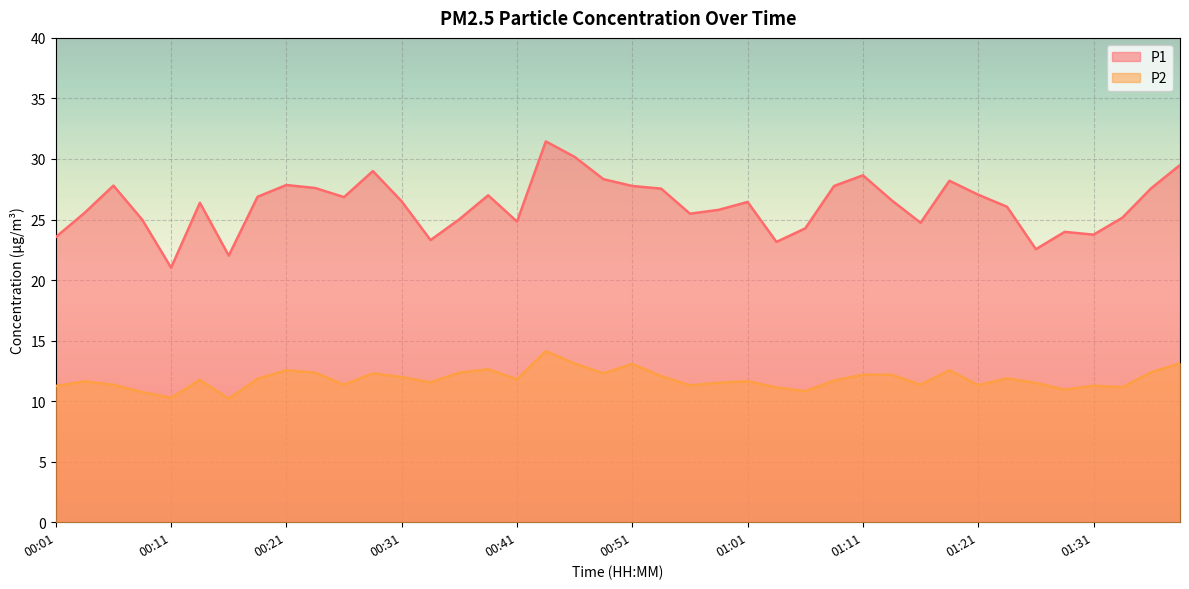

What is the greatest value displayed?

31.4